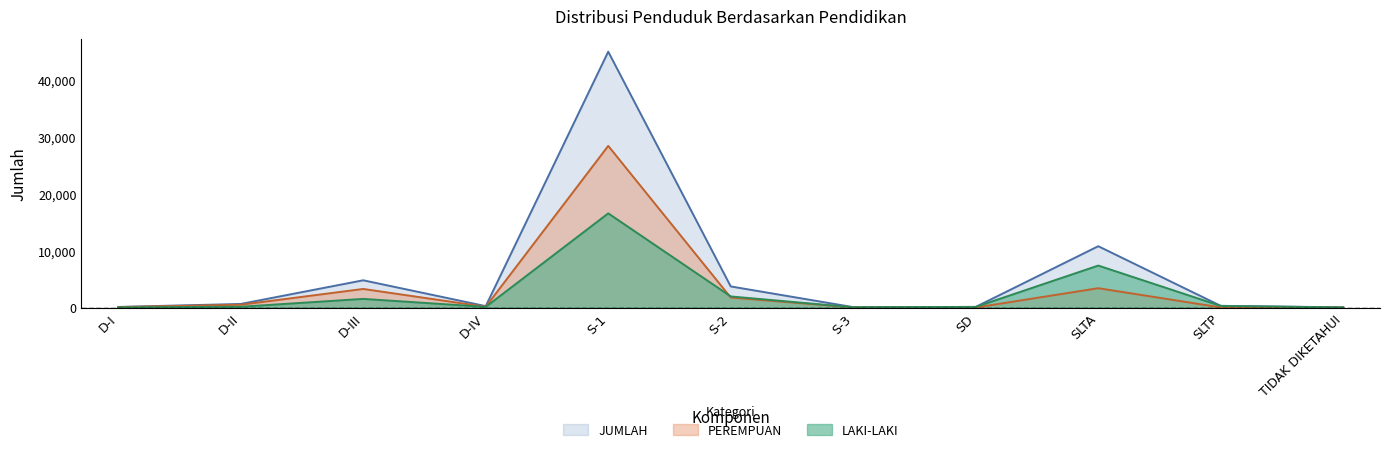

The PEREMPUAN series shows 18 at SLTP. True or false?

True